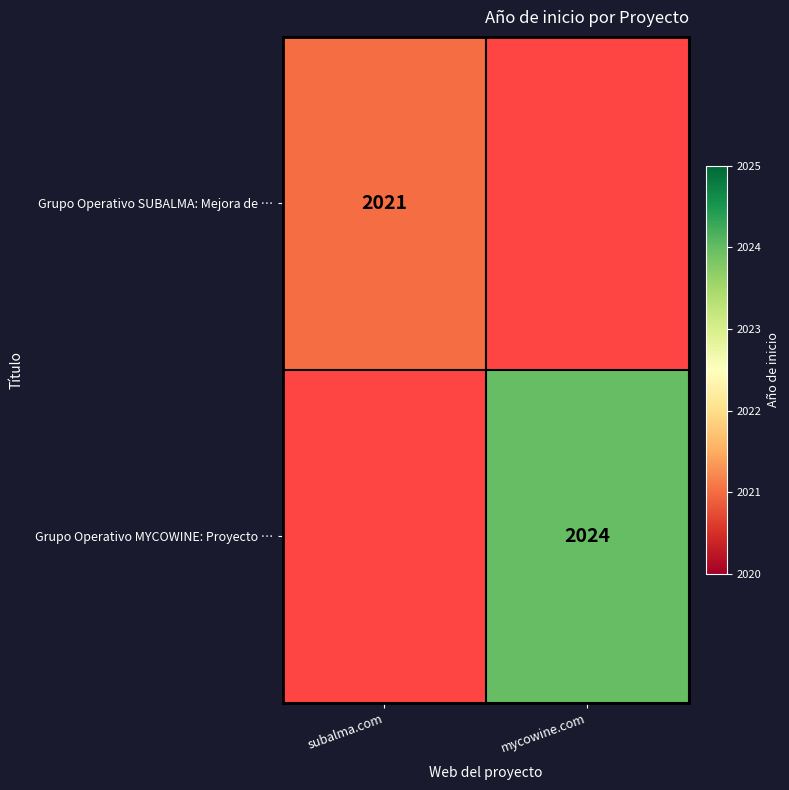

True or false: Grupo Operativo MYCOWINE: Proyecto … has a value of 775.7 at mycowine.com.

False